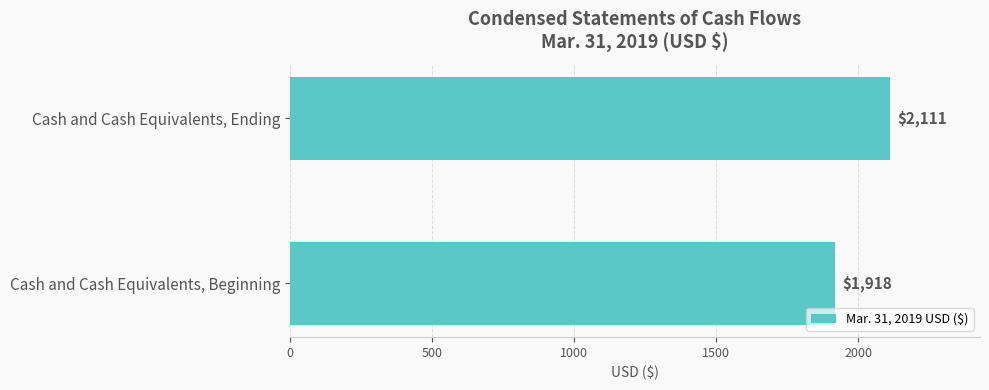

Reading bottom to top, list all the values displayed in this chart.

Cash and Cash Equivalents, Beginning=1918	Cash and Cash Equivalents, Ending=2111